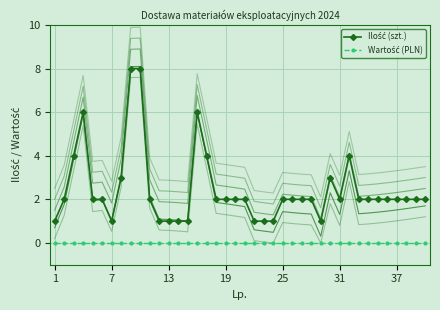

What are all the series names shown in the legend?

Ilość (szt.), Wartość (PLN)